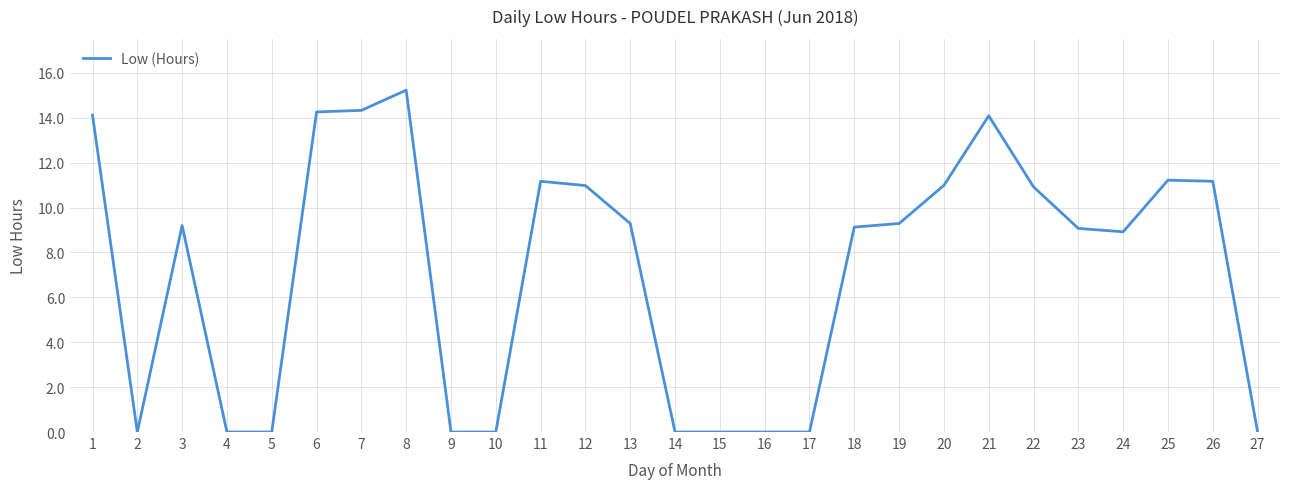

What is the change in value from 12 to 23?

-1.9